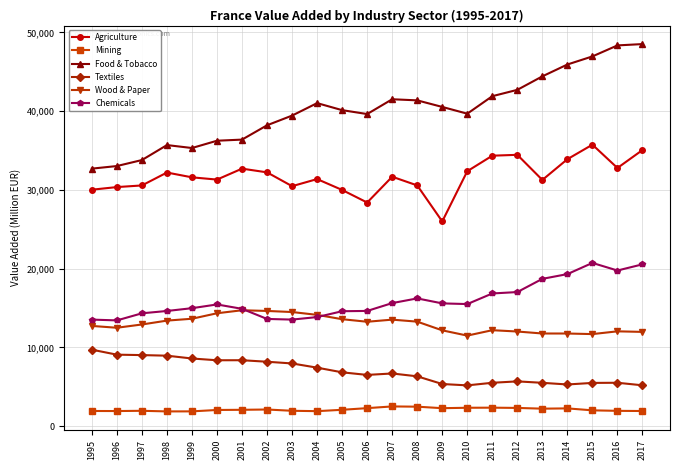

List the series in order of their peak value, lowest first.

Mining, Textiles, Wood & Paper, Chemicals, Agriculture, Food & Tobacco